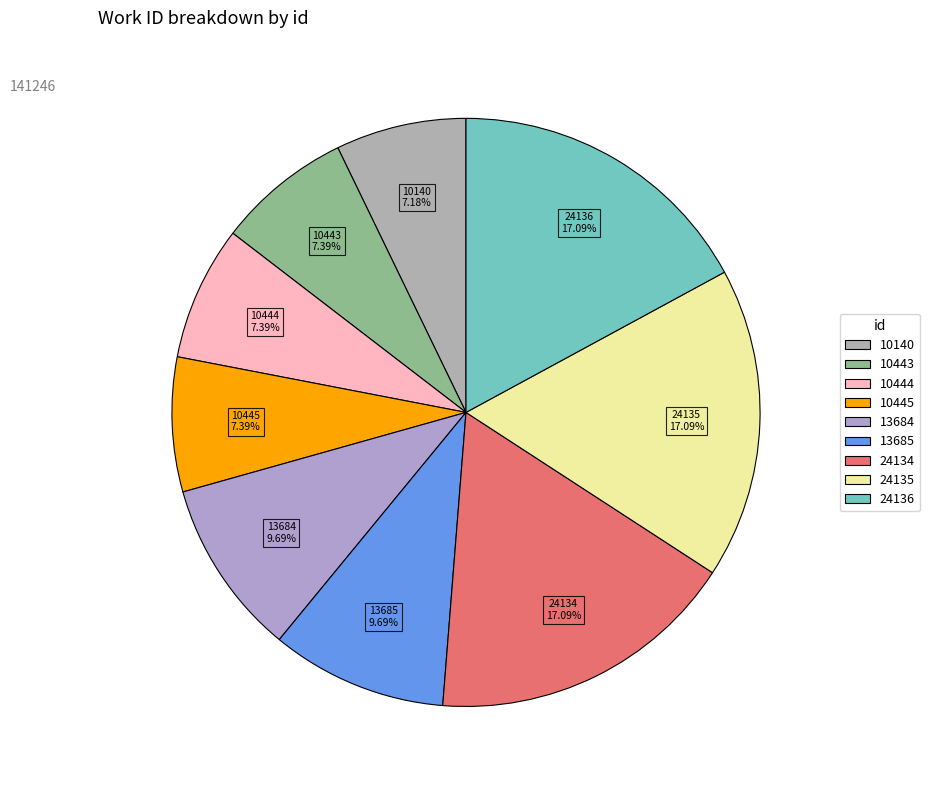

Is there any slice that represents more than half of the pie?

No